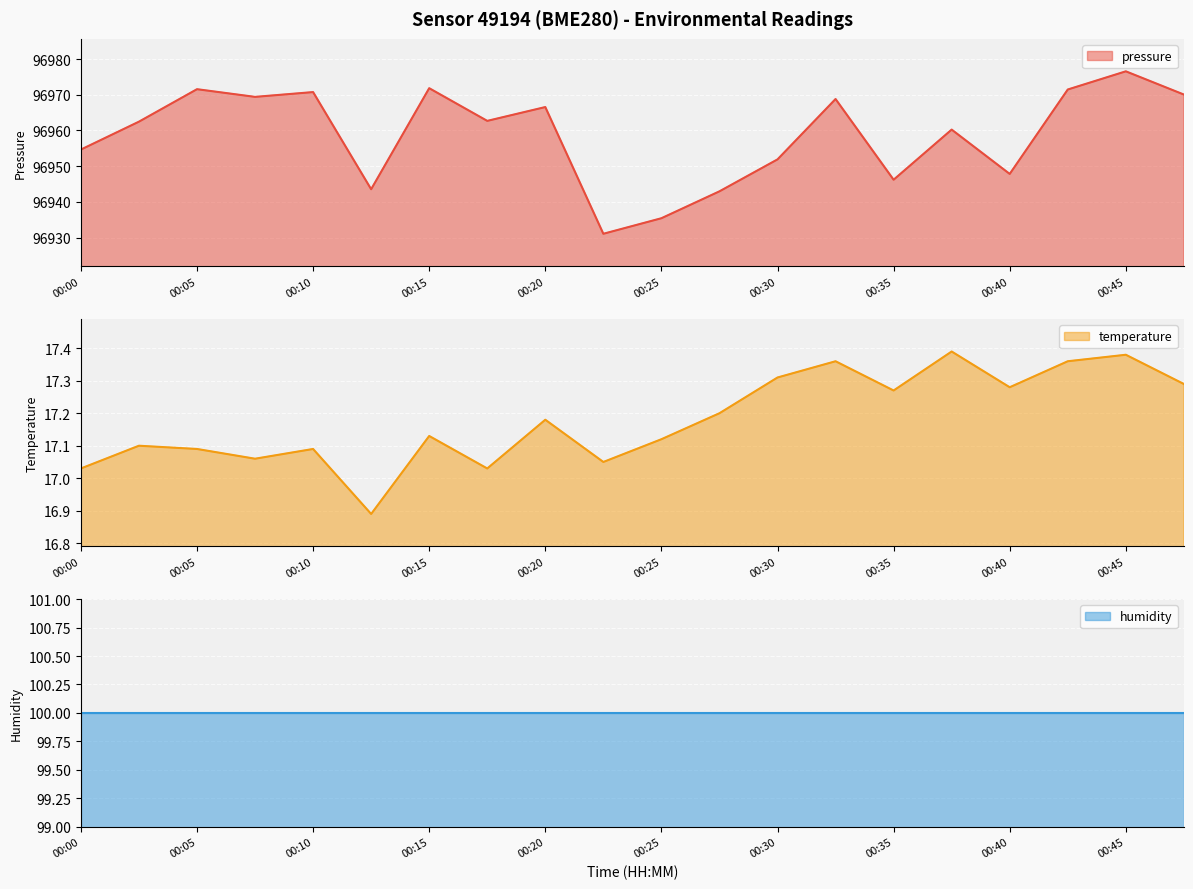

True or false: pressure has a value of 96966.6 at 00:20.

True